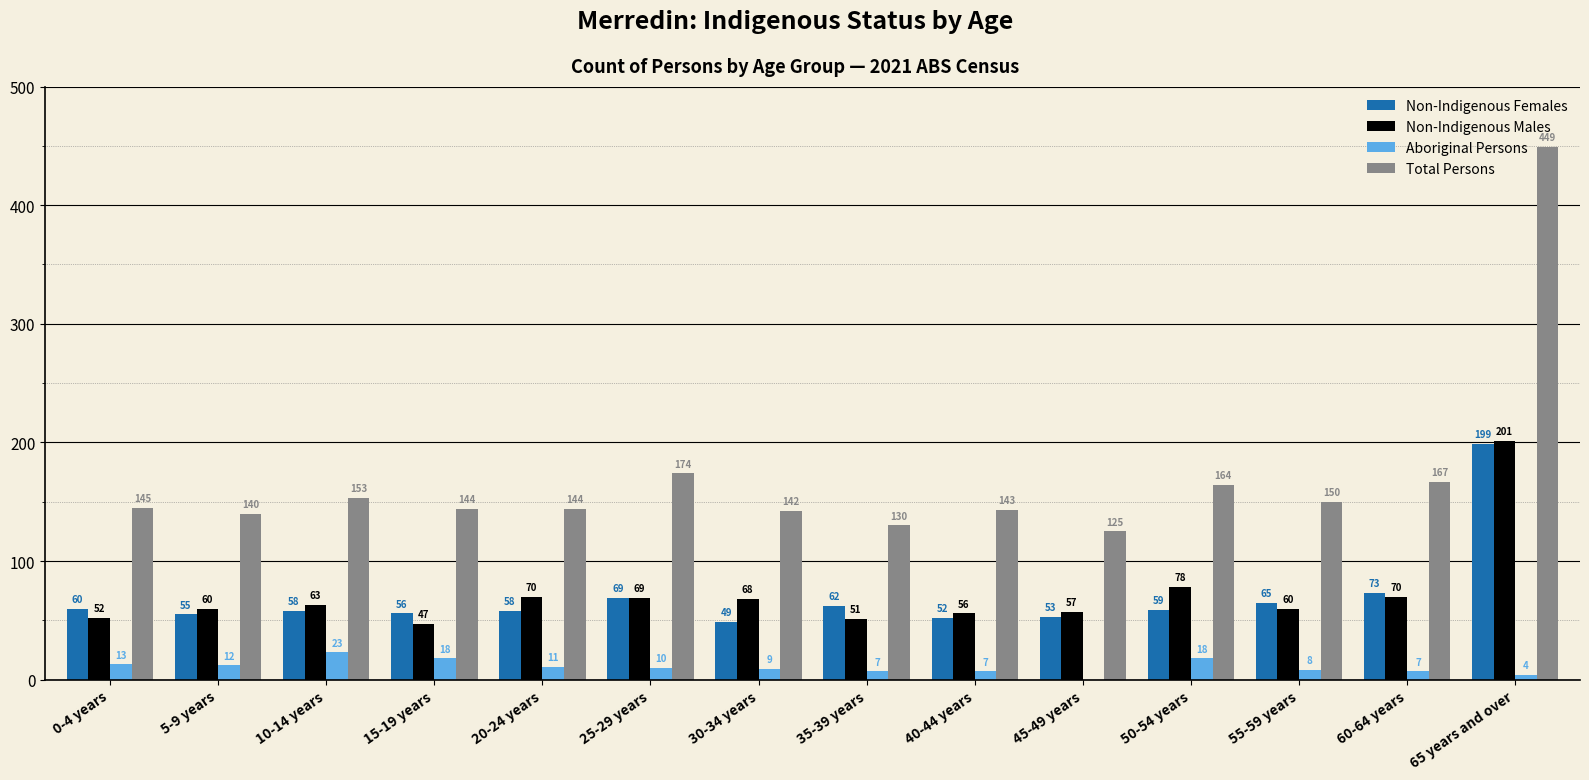

At which category is the sum across all series the highest?

65 years and over